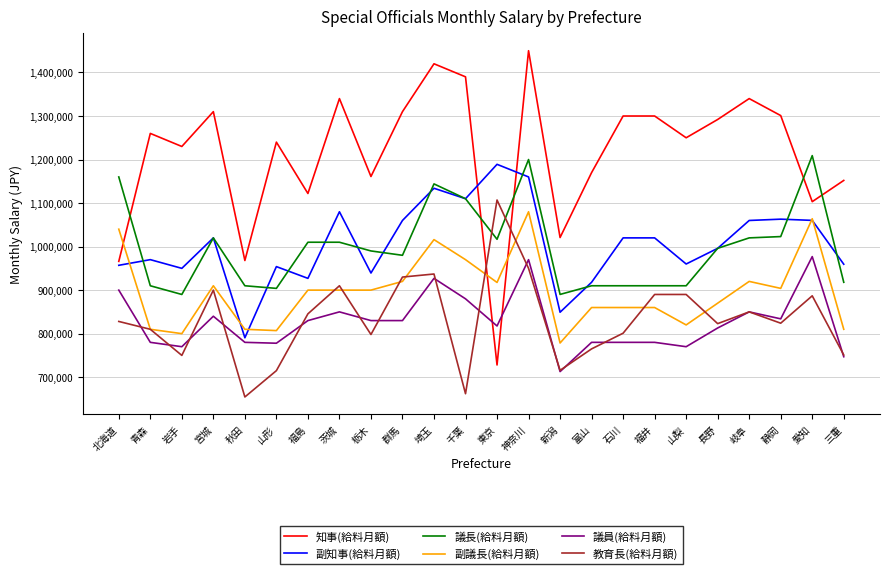

Which series ends up on top after the final intersection of 教育長(給料月額) and 知事(給料月額)?

知事(給料月額)